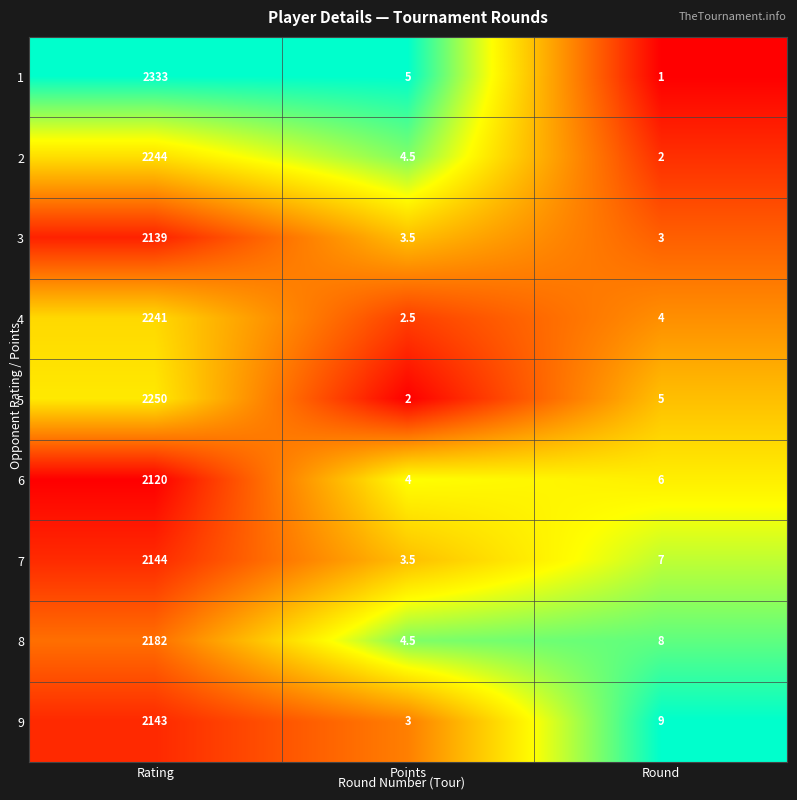

Where does the 5 series first go above 5?

Rating